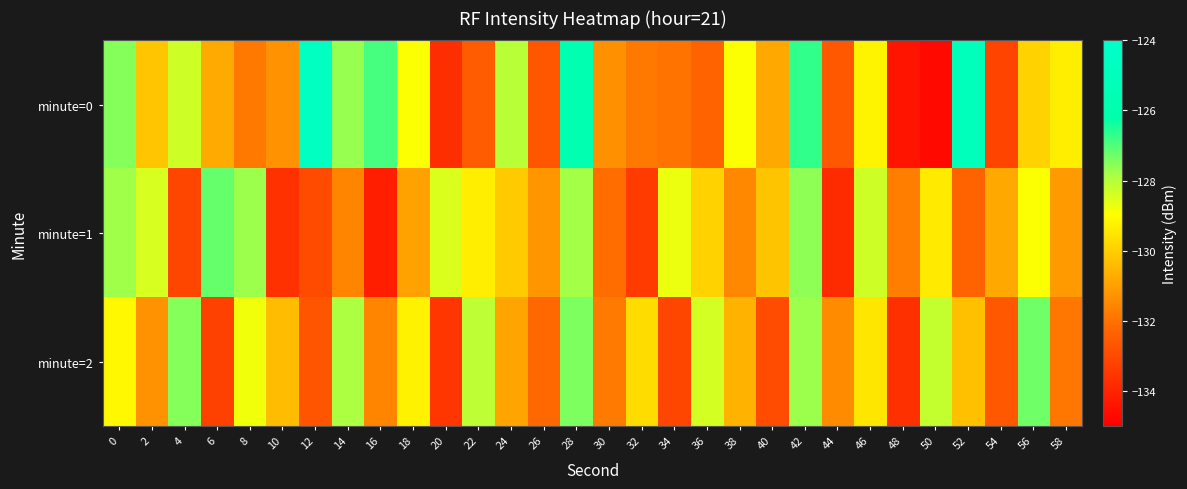

Which series has the widest spread of values?

minute=0